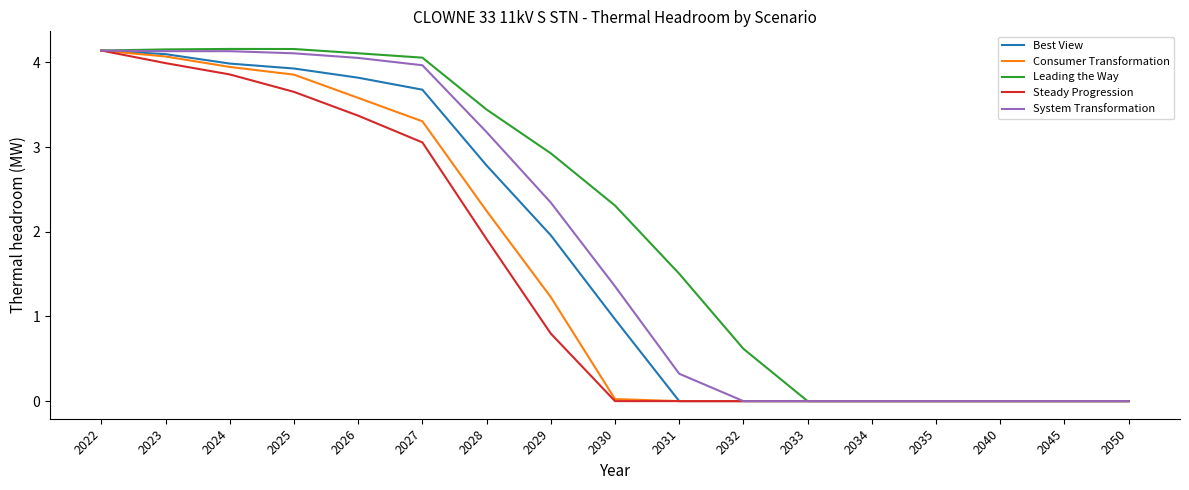

Which category has the highest value in the Steady Progression series?

2022